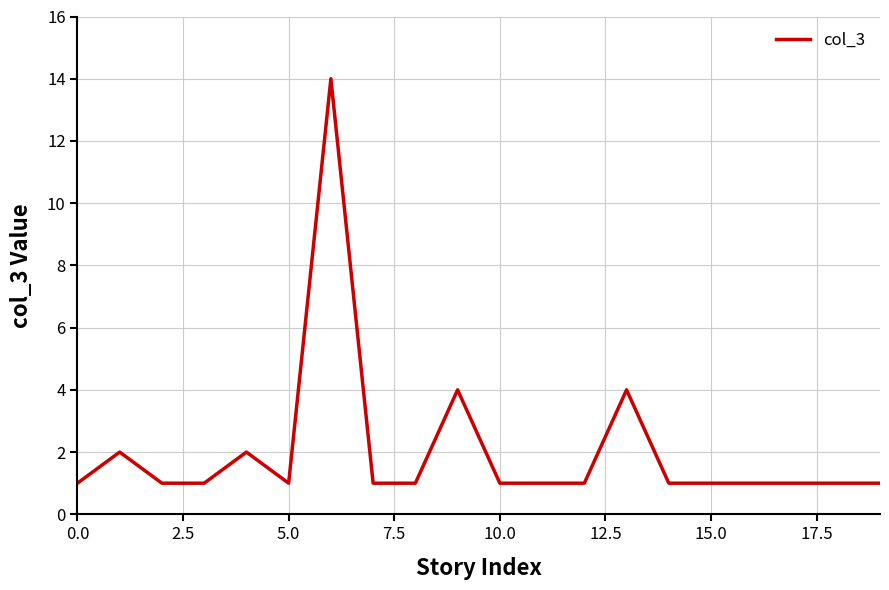

What is the maximum value shown in the chart?

14